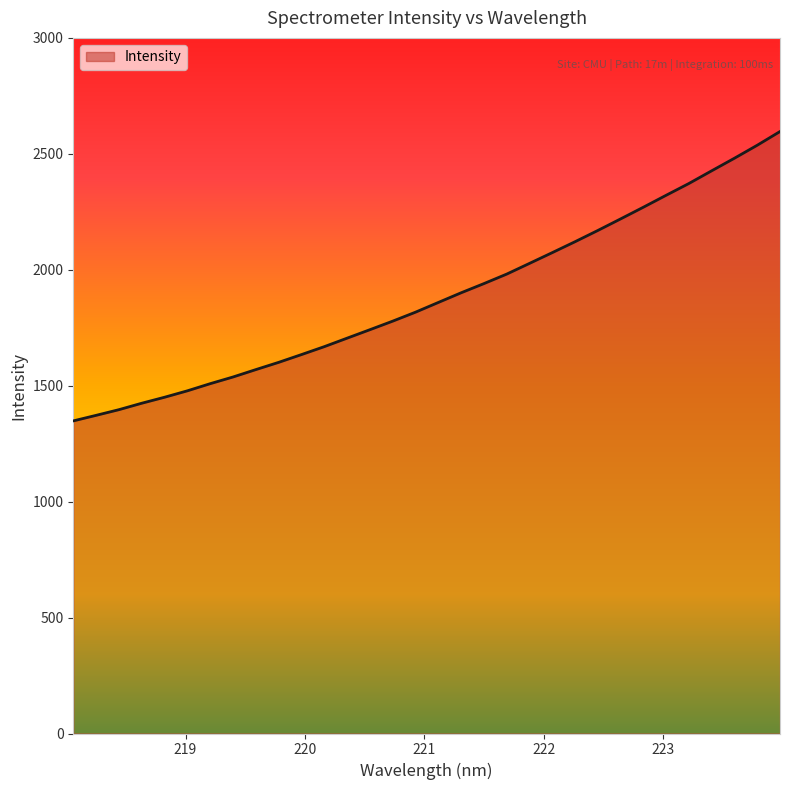

What is the smallest value displayed?

1348.2